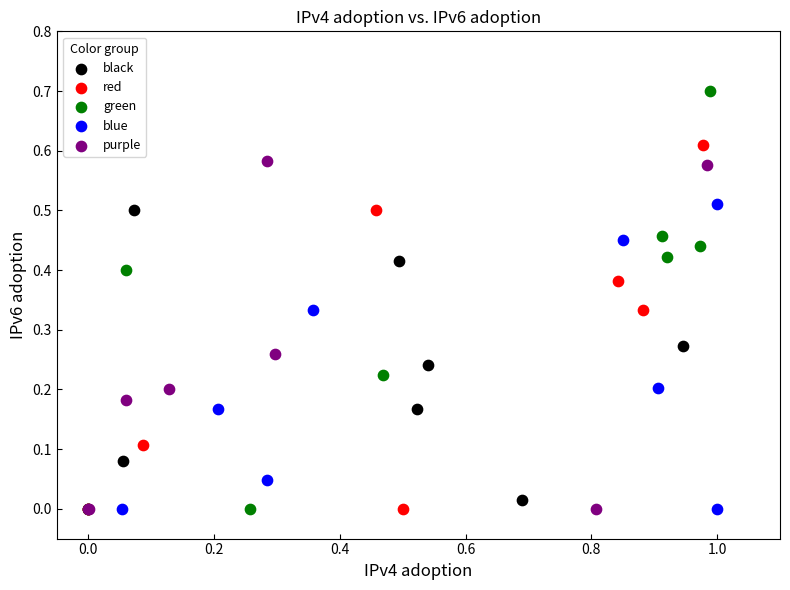

Which series has the largest Y range (max minus min)?

green